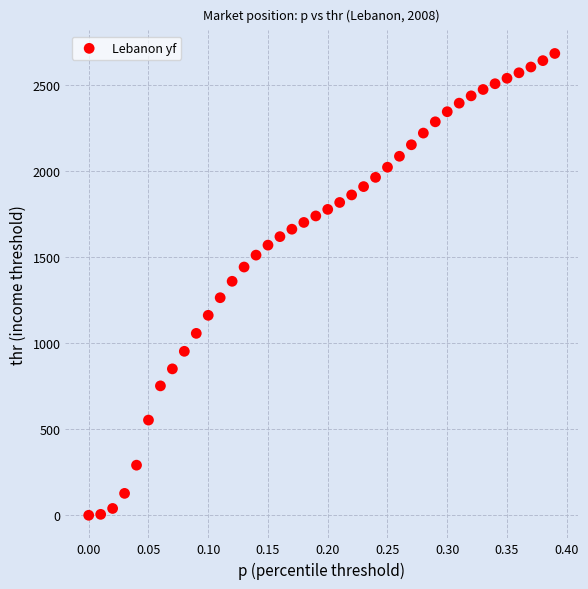

What is the range of Y values (max minus min)?

2684.6